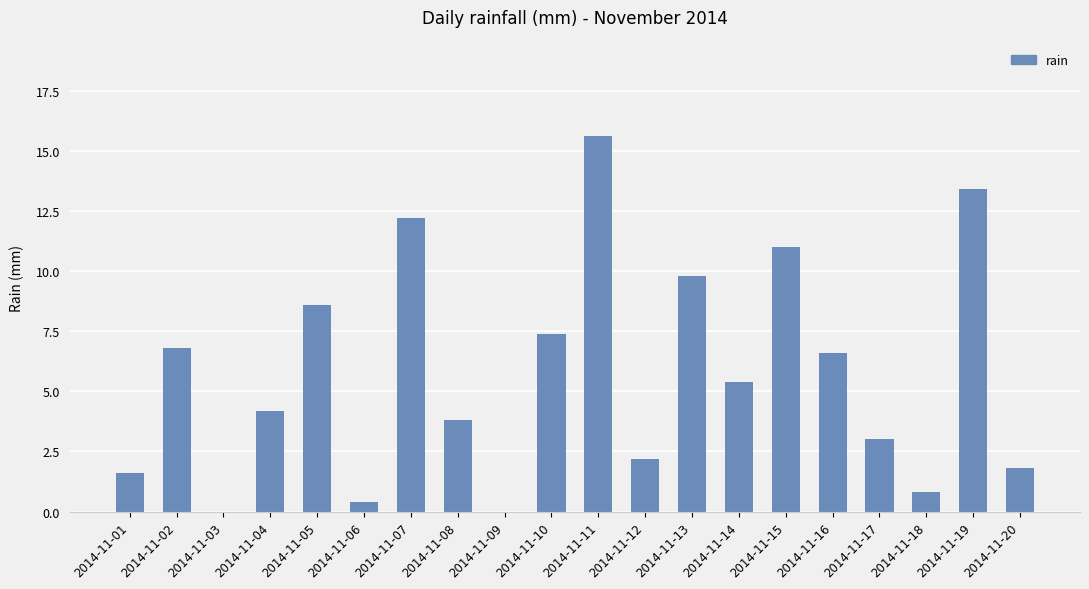

True or false: the data shows 11.0 at 2014-11-15.

True